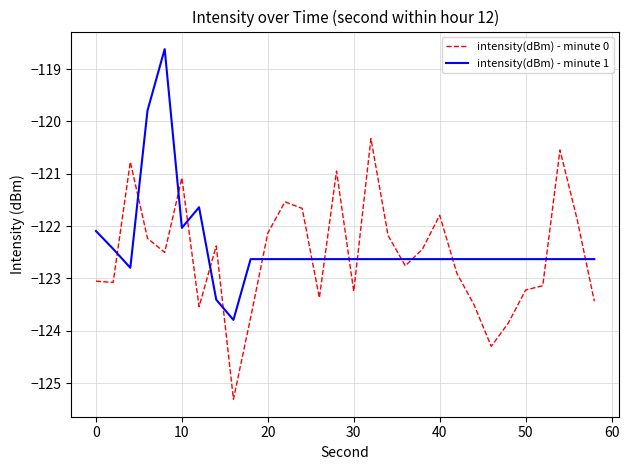

What is the highest value of the intensity(dBm) - minute 0 series?

-120.3